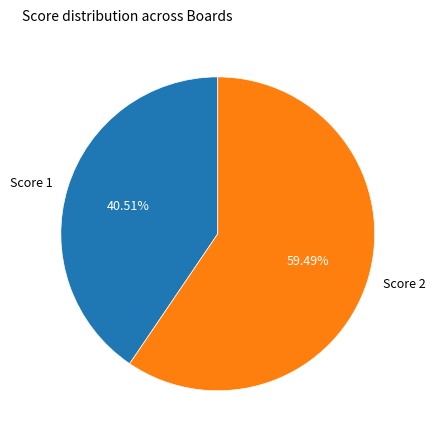

To the nearest percent, what is the difference between the largest and smallest slice percentages?

19%